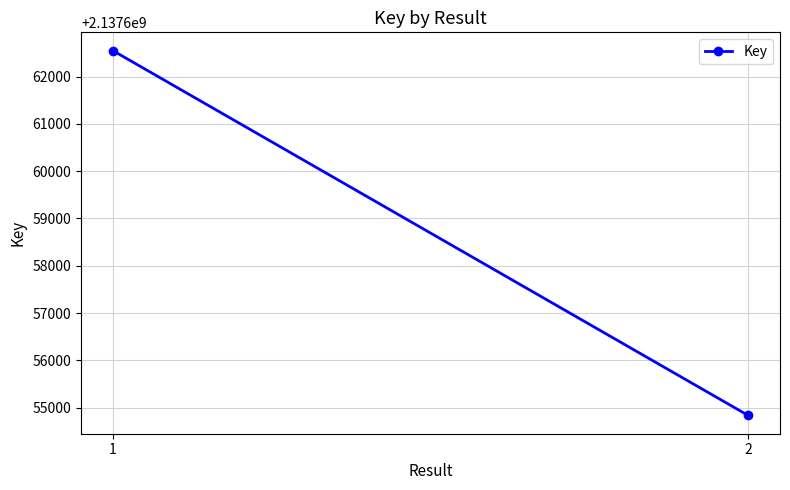

Reading left to right, list all the values displayed in this chart.

2137662548	2137654837